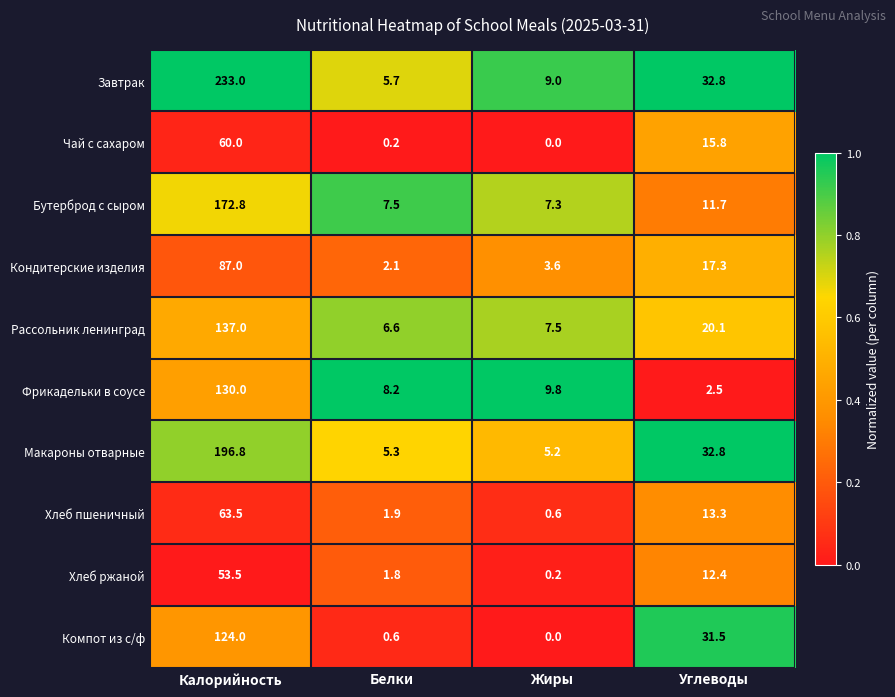

List the labels in order of Макароны отварные value, smallest first.

Жиры, Белки, Углеводы, Калорийность